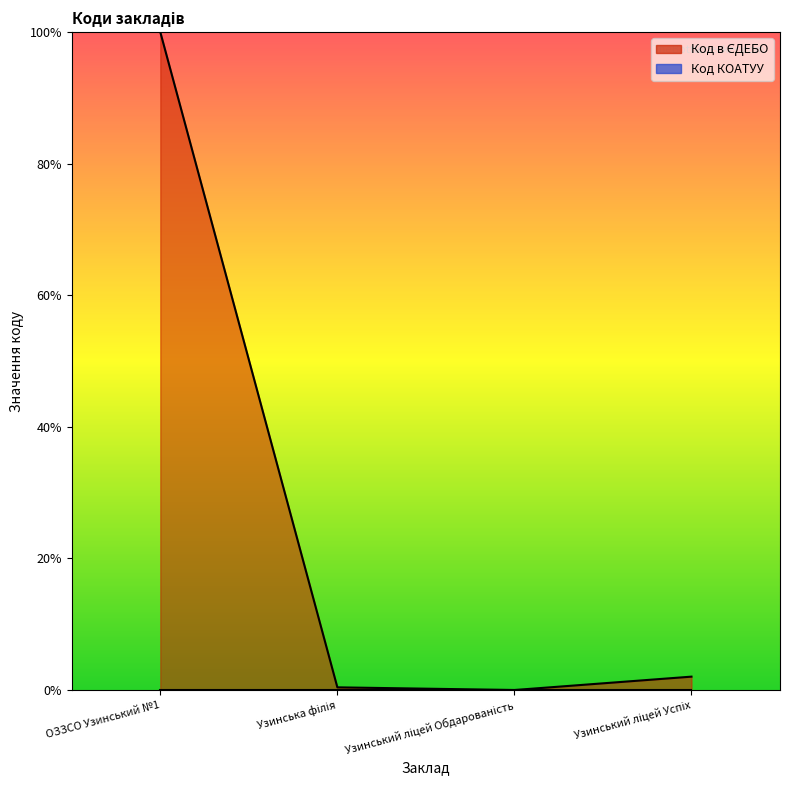

At which category does the chart reach its peak across all series?

ОЗЗСО Узинський №1